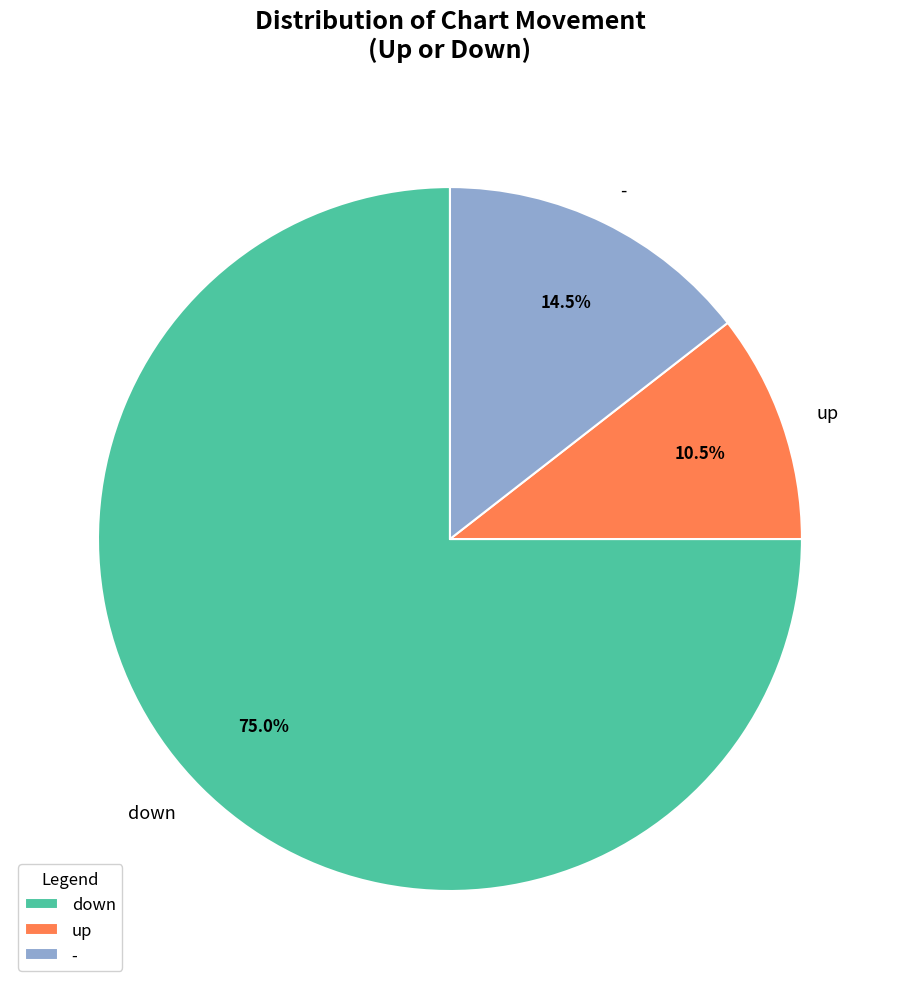

Which slice is the largest?

down